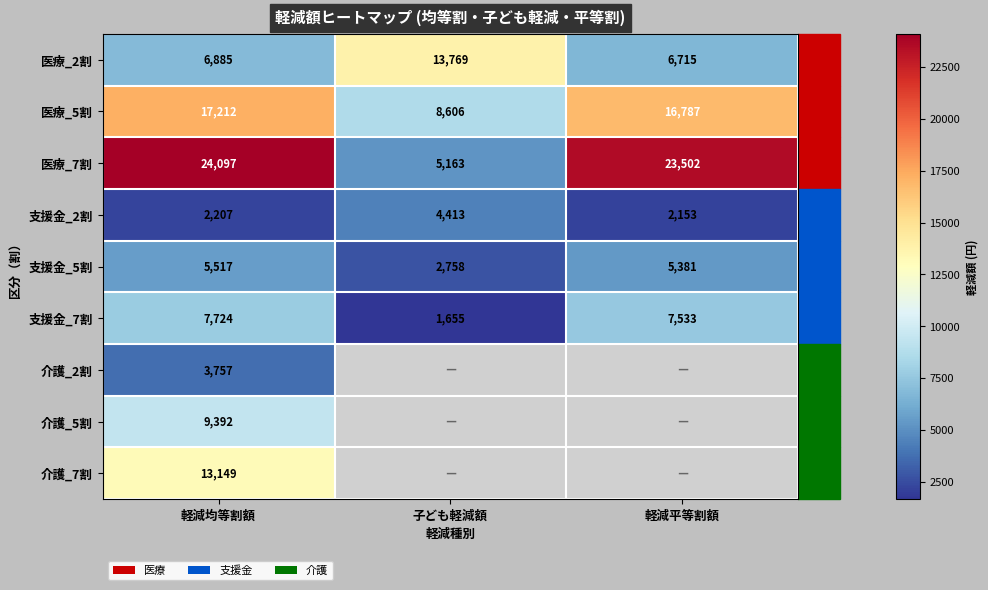

At which category is the sum across all series the highest?

軽減均等割額